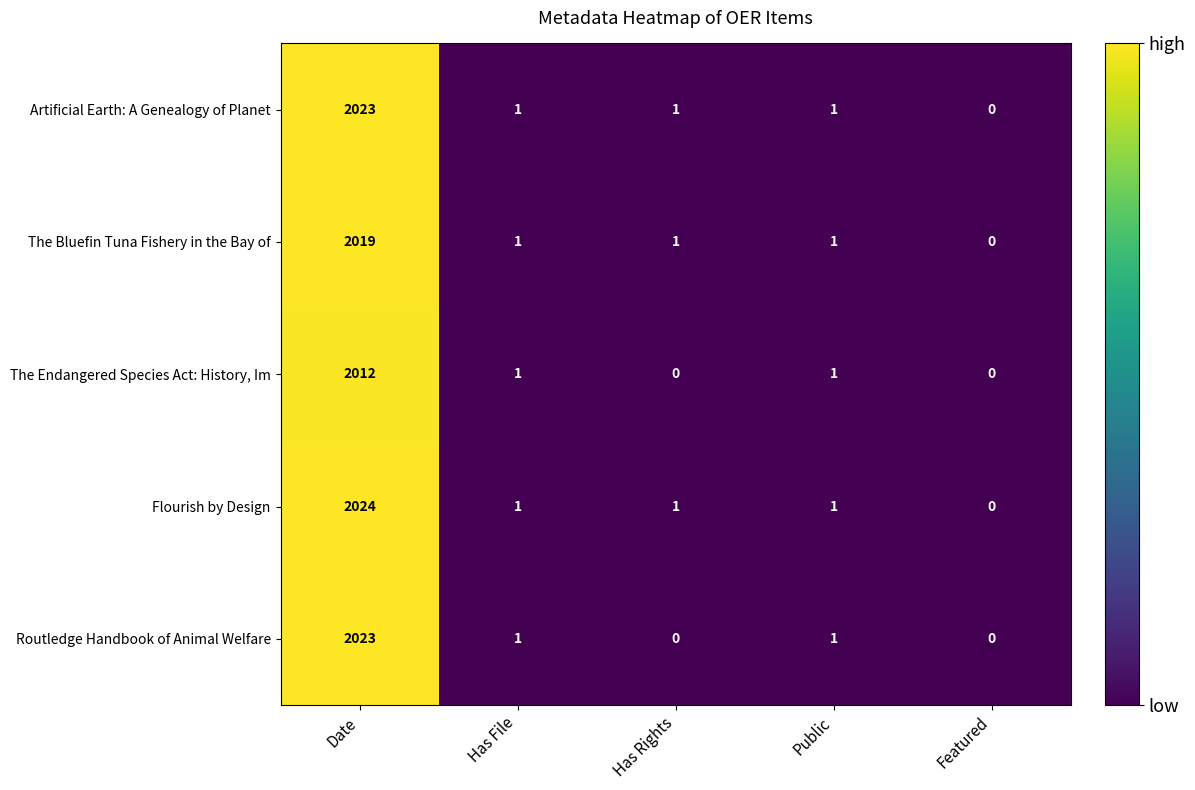

At which label does The Bluefin Tuna Fishery in the Bay of first exceed 1?

Date